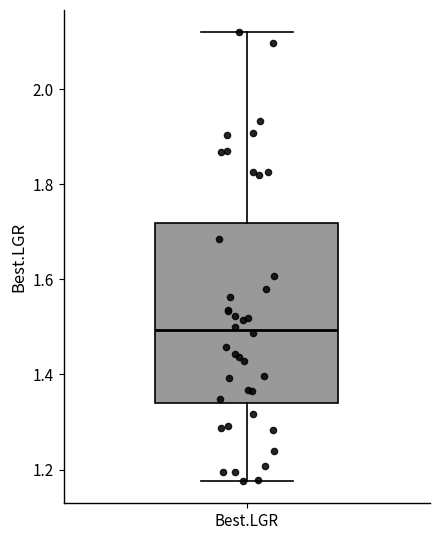

Transcribe this box plot: give where the median line is, the range the box spans, and where the two whiskers end, as read against the y-axis. The values are not printed on the chart, so give them approximately, as read against the axis.

median 1.50, box 1.34 to 1.72, whiskers 1.18 to 2.12